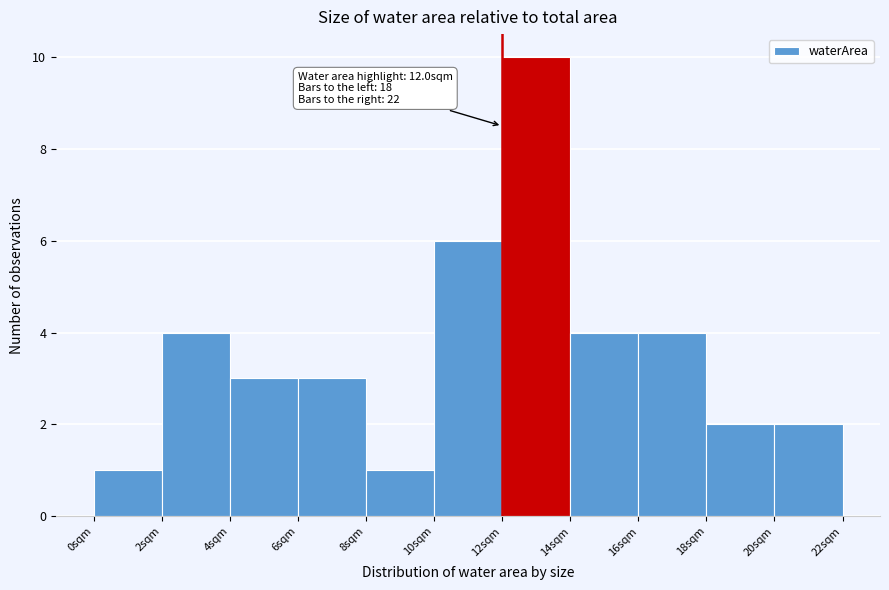

Over which range of the x-axis is the bar tallest?

12 to 14